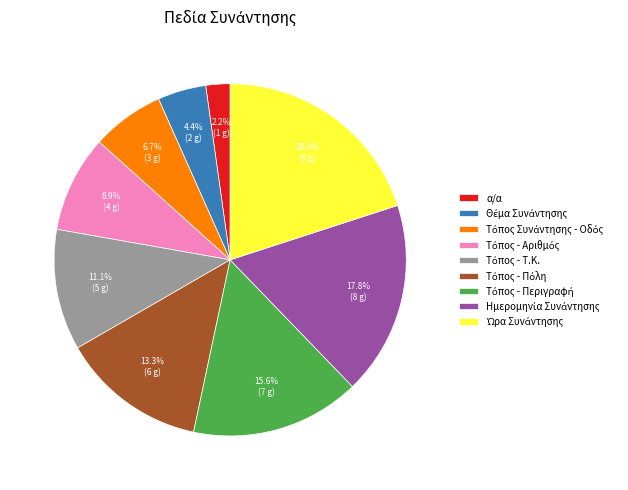

How much of the chart is everything except α/α?

97.8%